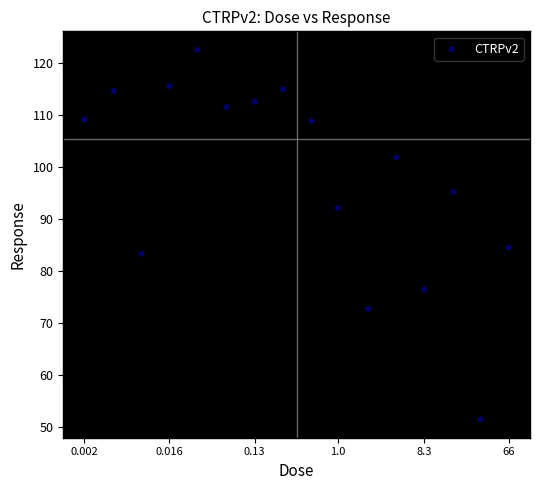

What is the range of X values (max minus min)?

4.5